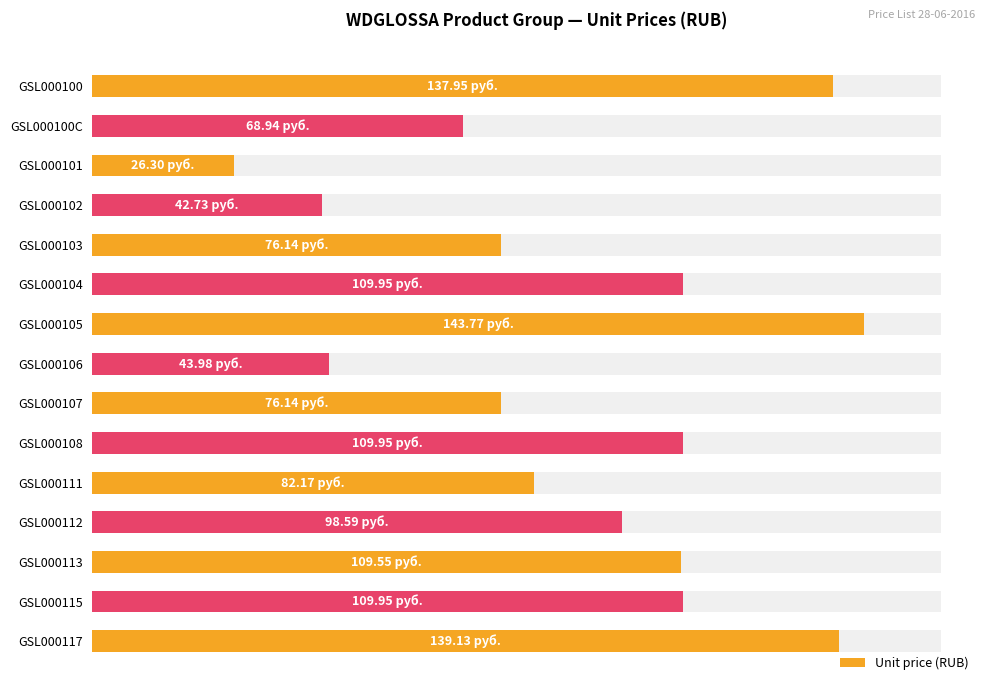

What position from the left is GSL000113?

13